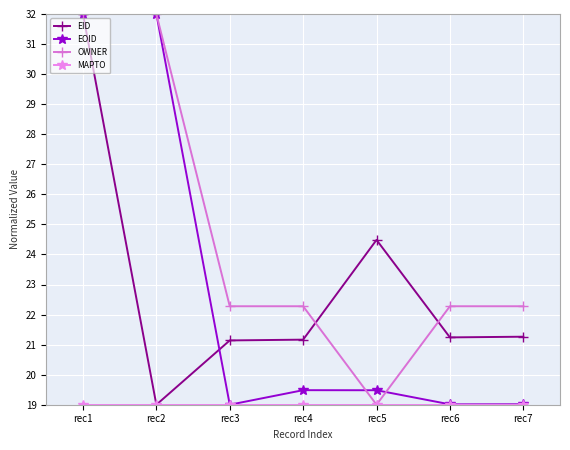

True or false: EOID and EID intersect in this chart.

True